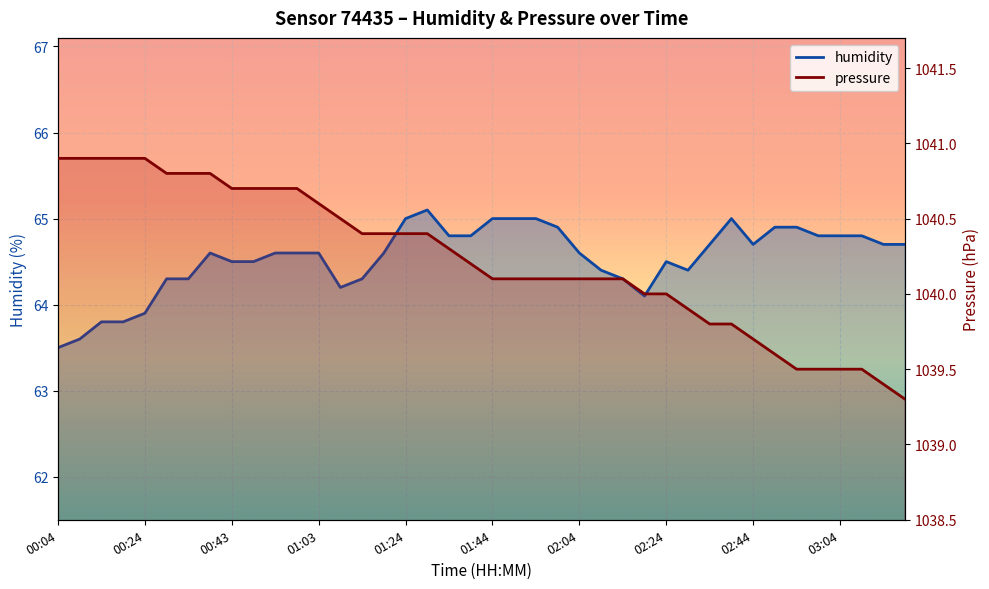

Rank the series by their average value, from lowest to highest.

humidity, pressure